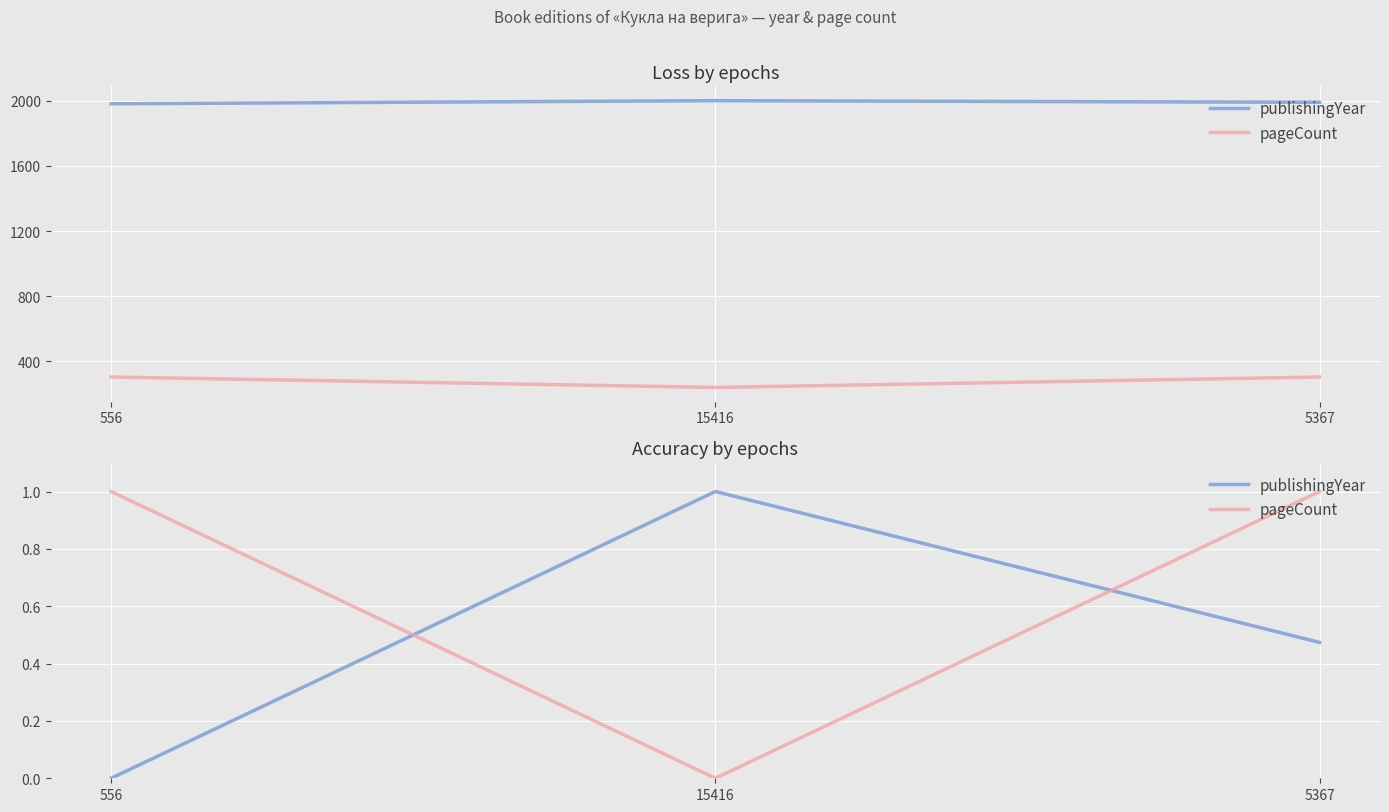

What are all the series names shown in the legend?

publishingYear, pageCount